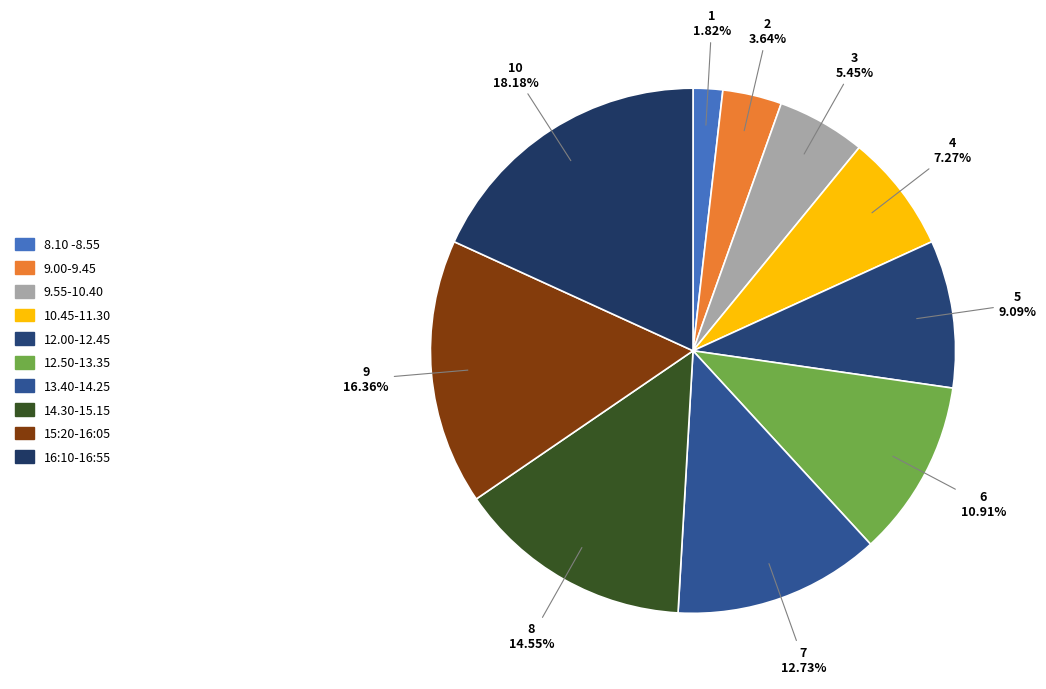

Is 9.55-10.40 the majority of the pie?

No